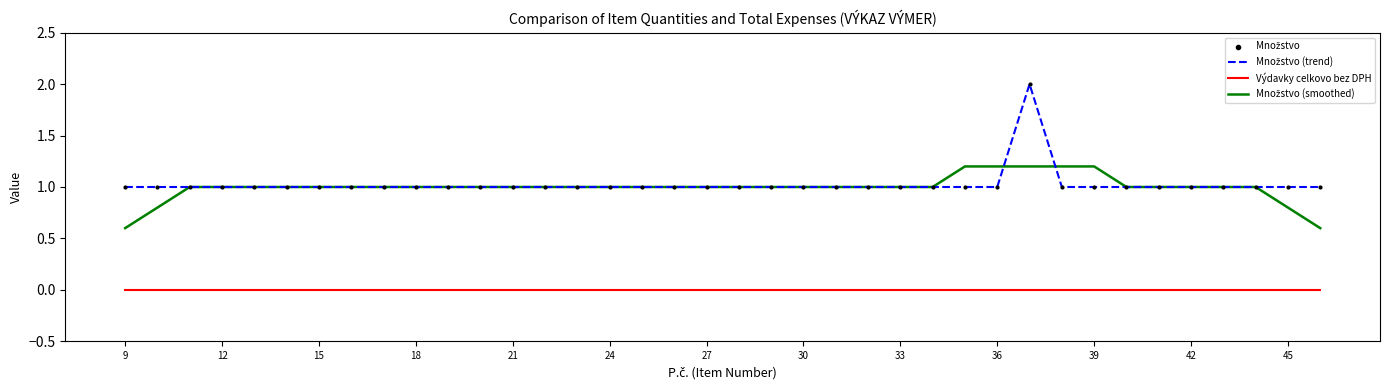

What is the greatest value displayed?

2.0